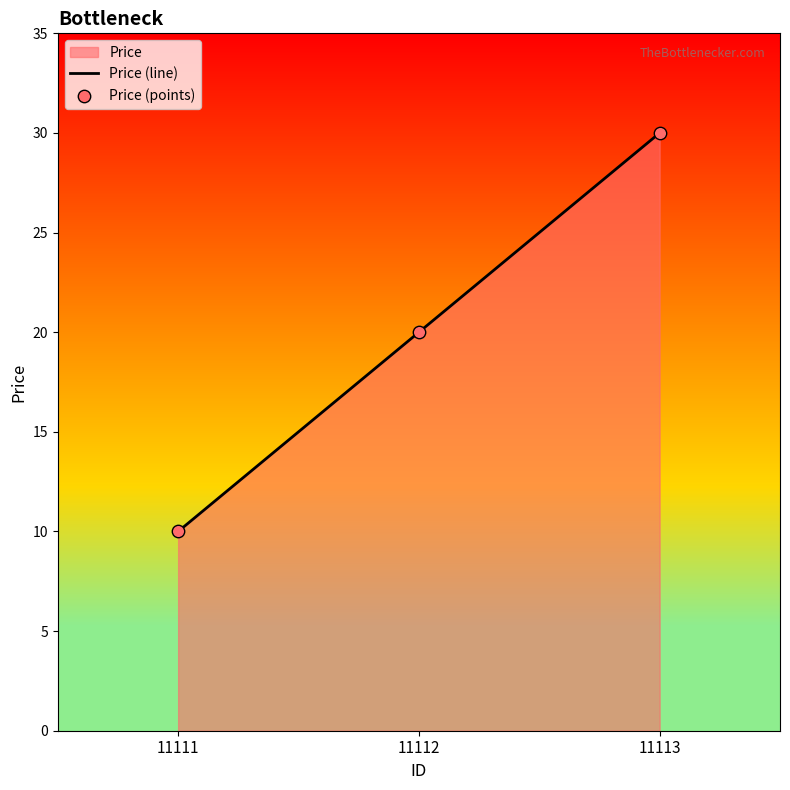

Which series has the widest spread of Y values?

Price (line)